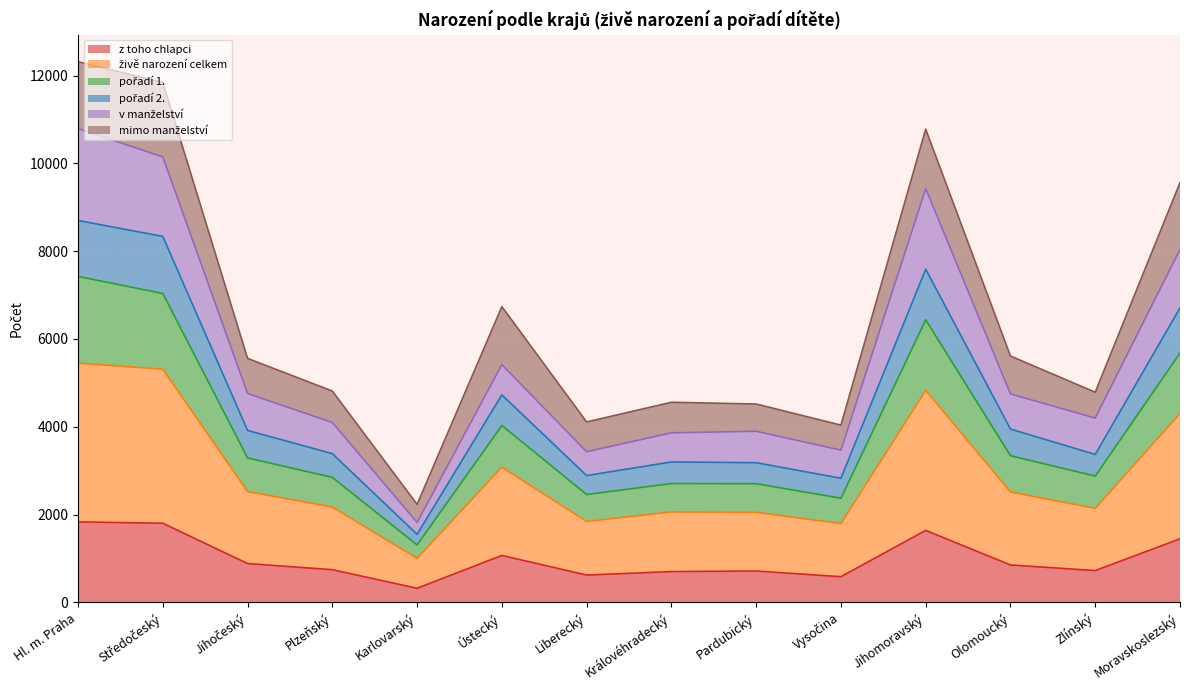

What is the spread (max minus min) of values at Jihočeský?

4673